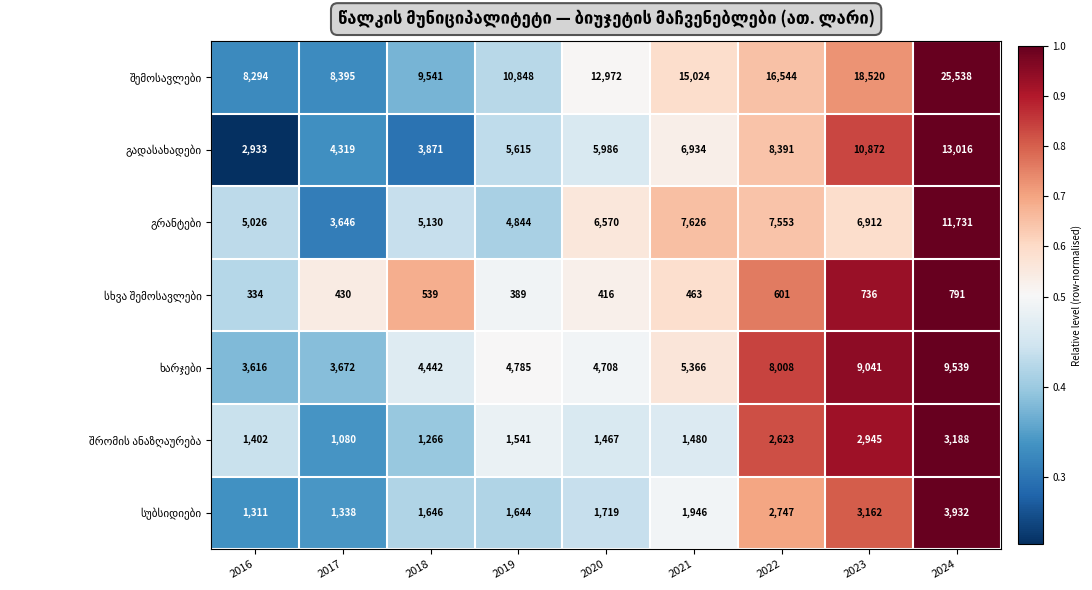

What is the total value across all series at 2021?

38839